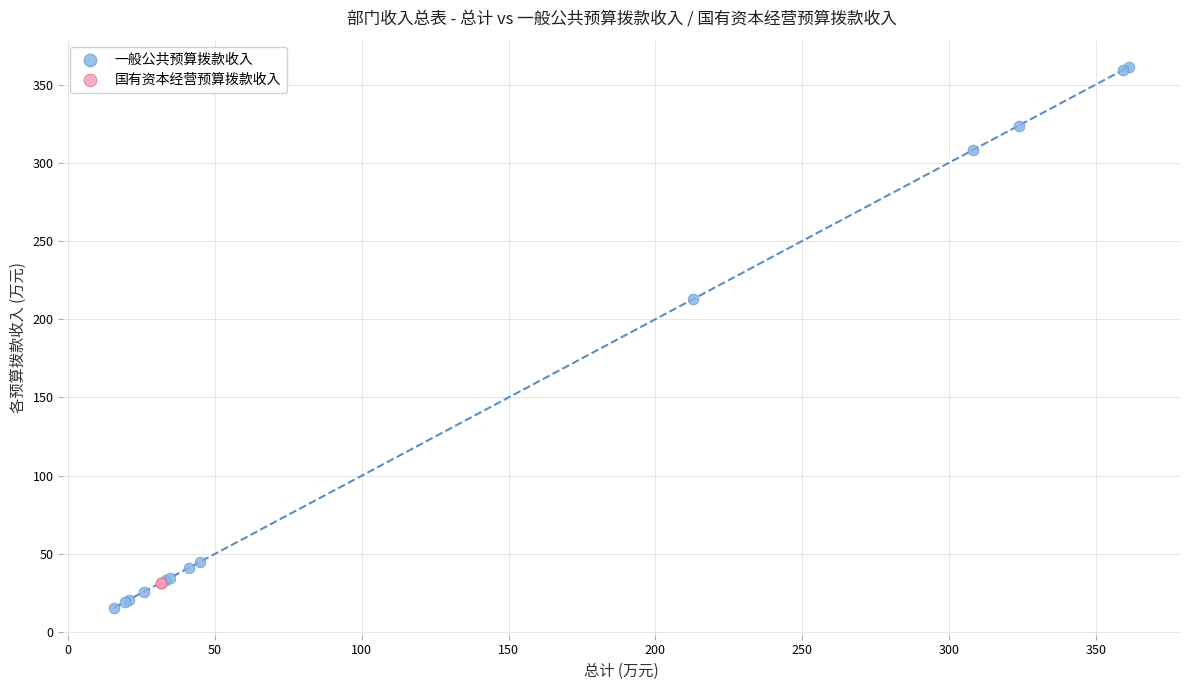

Which series reaches the minimum Y coordinate?

一般公共预算拨款收入